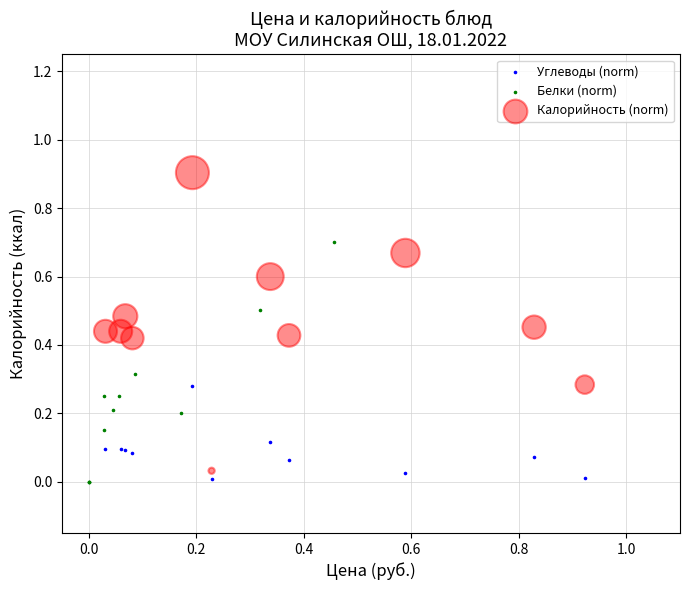

Which series has the largest Y range (max minus min)?

Калорийность (norm)